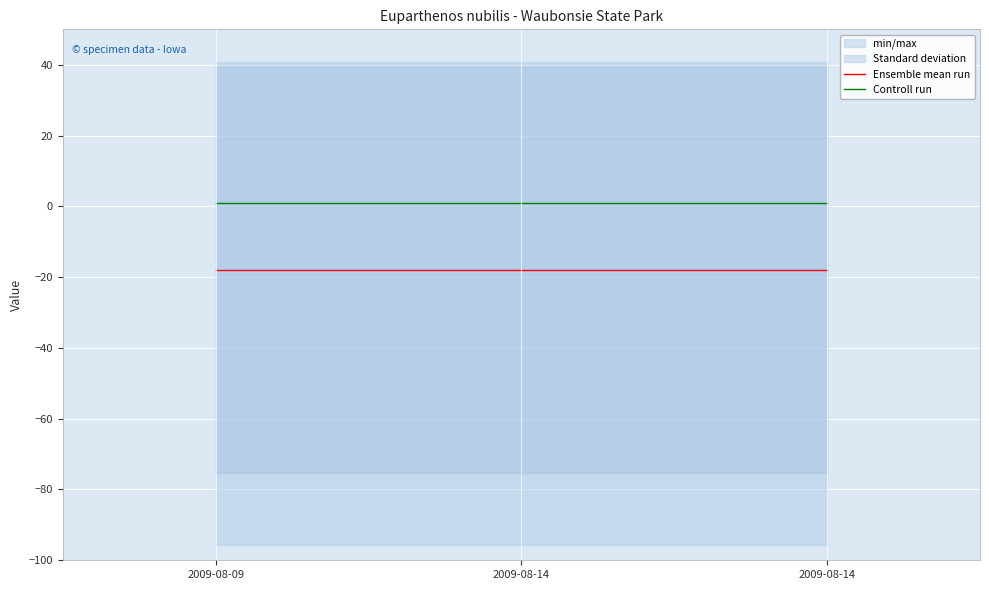

Which series has the largest total across all categories?

Controll run